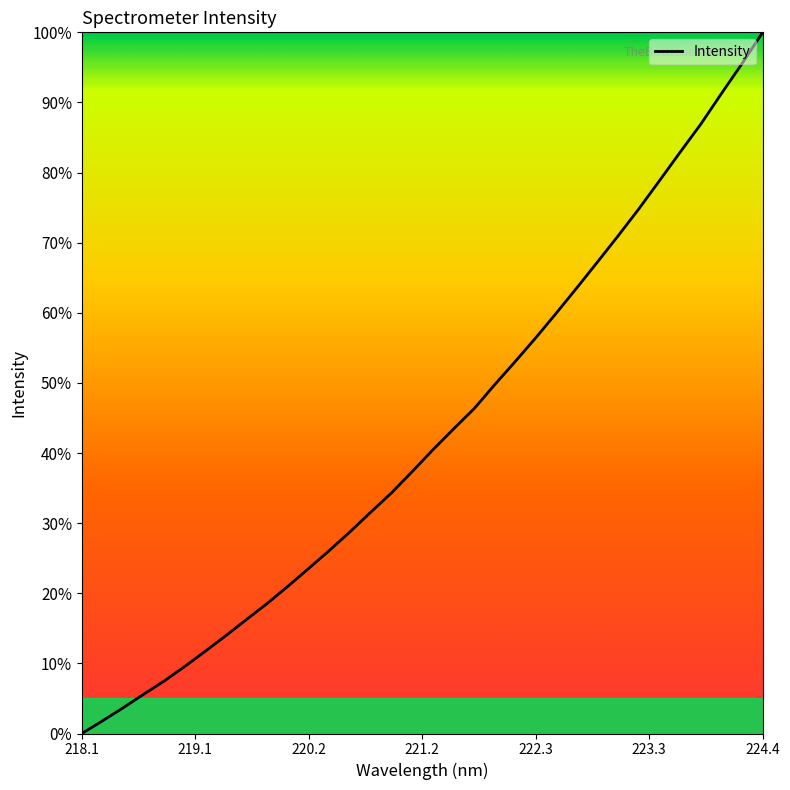

True or false: the data has more than 2 interior local peaks.

False